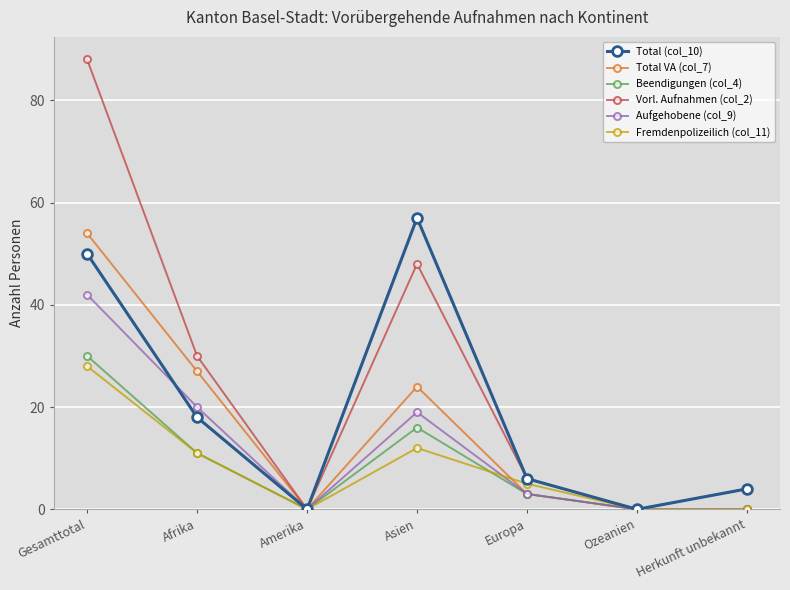

Which series changed the most between Amerika and Asien?

Total (col_10)